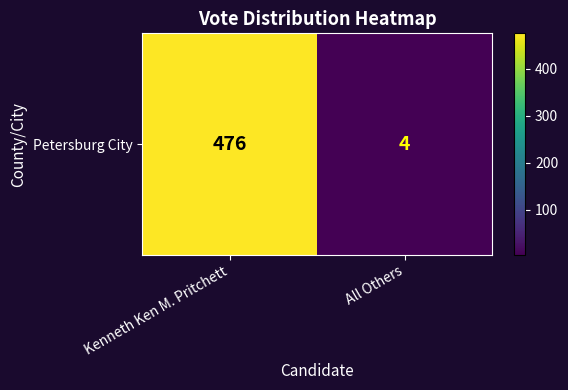

Rank the categories by value from highest to lowest.

Kenneth Ken M. Pritchett, All Others